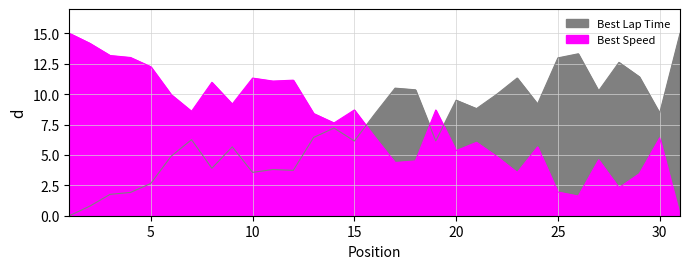

How many values in Best Speed are above zero?

30